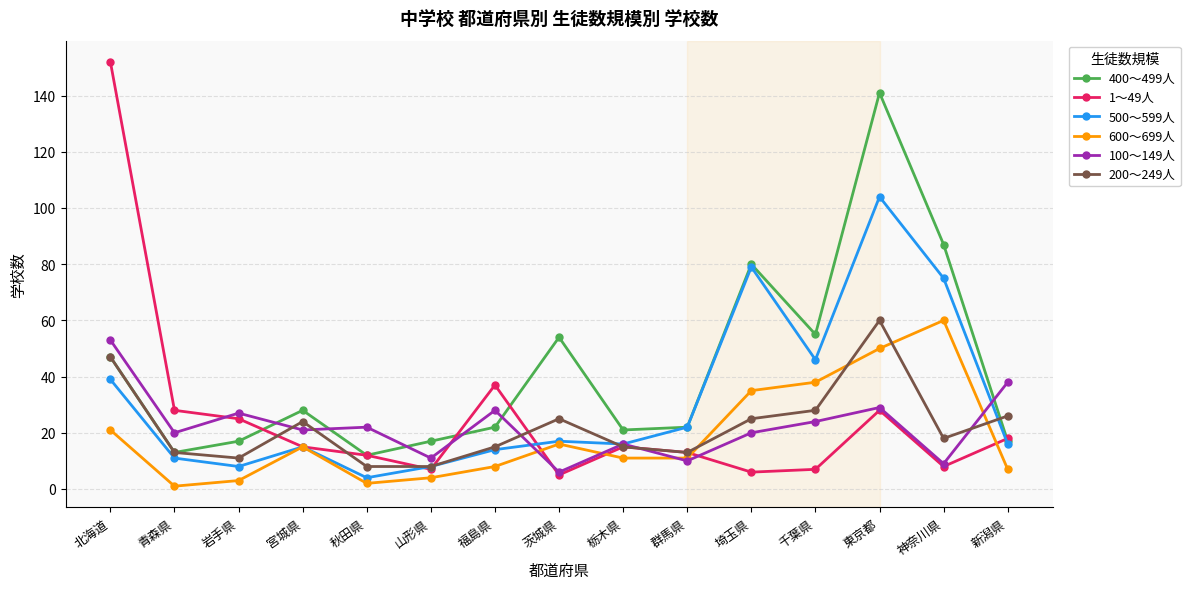

Reading left to right, extract all data points from this chart.

400～499人: 北海道=47	青森県=13	岩手県=17	宮城県=28	秋田県=12	山形県=17	福島県=22	茨城県=54	栃木県=21	群馬県=22	埼玉県=80	千葉県=55	東京都=141	神奈川県=87	新潟県=17
1～49人: 北海道=152	青森県=28	岩手県=25	宮城県=15	秋田県=12	山形県=7	福島県=37	茨城県=5	栃木県=15	群馬県=13	埼玉県=6	千葉県=7	東京都=28	神奈川県=8	新潟県=18
500～599人: 北海道=39	青森県=11	岩手県=8	宮城県=15	秋田県=4	山形県=8	福島県=14	茨城県=17	栃木県=16	群馬県=22	埼玉県=79	千葉県=46	東京都=104	神奈川県=75	新潟県=16
600～699人: 北海道=21	青森県=1	岩手県=3	宮城県=15	秋田県=2	山形県=4	福島県=8	茨城県=16	栃木県=11	群馬県=11	埼玉県=35	千葉県=38	東京都=50	神奈川県=60	新潟県=7
100～149人: 北海道=53	青森県=20	岩手県=27	宮城県=21	秋田県=22	山形県=11	福島県=28	茨城県=6	栃木県=16	群馬県=10	埼玉県=20	千葉県=24	東京都=29	神奈川県=9	新潟県=38
200～249人: 北海道=47	青森県=13	岩手県=11	宮城県=24	秋田県=8	山形県=8	福島県=15	茨城県=25	栃木県=15	群馬県=13	埼玉県=25	千葉県=28	東京都=60	神奈川県=18	新潟県=26